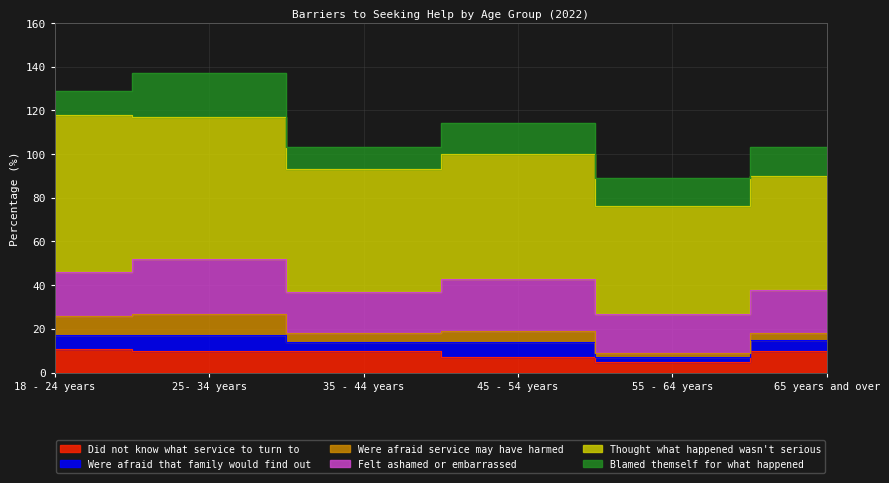

What is the spread (max minus min) of values at 25- 34 years?

58